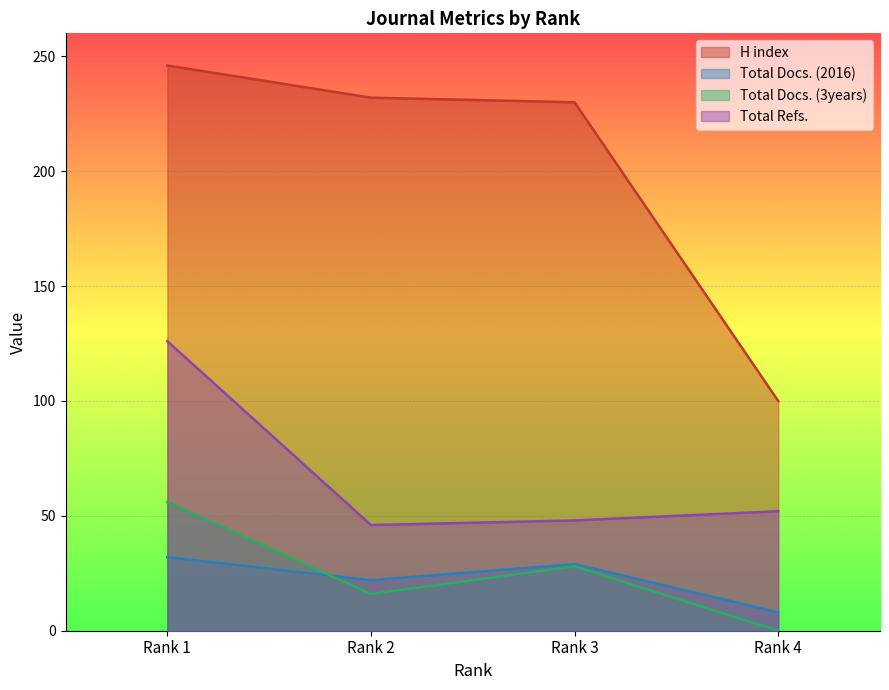

How many interior local valleys does the Total Docs. (2016) series have?

1